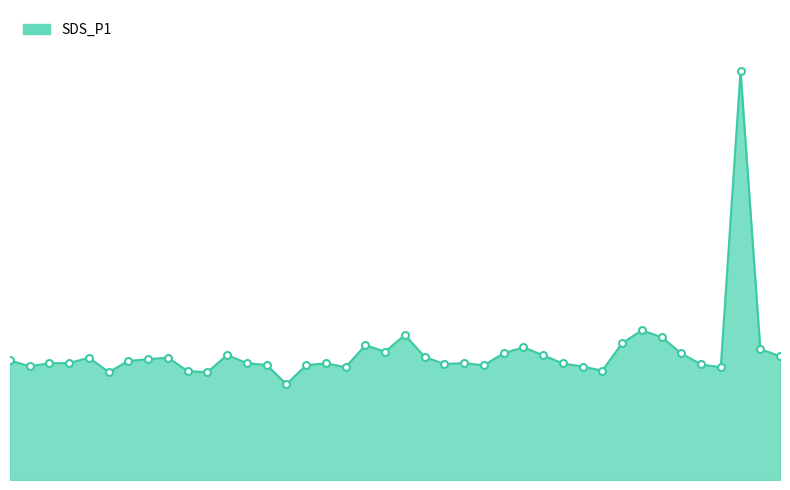

Does the chart have visible grid lines?

No